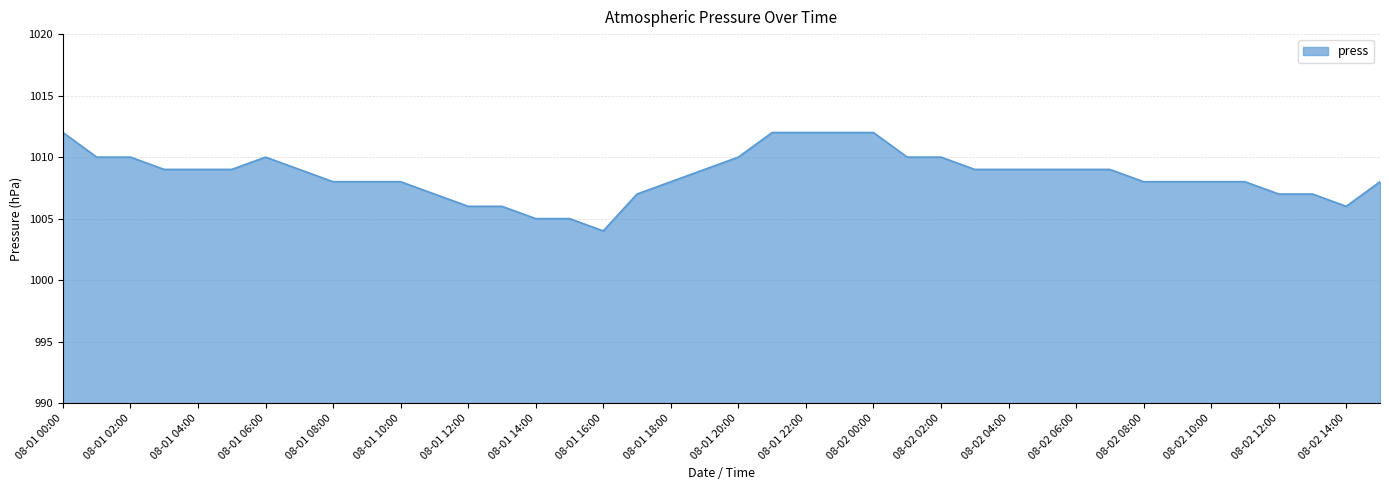

What is the minimum value shown in the chart?

1004